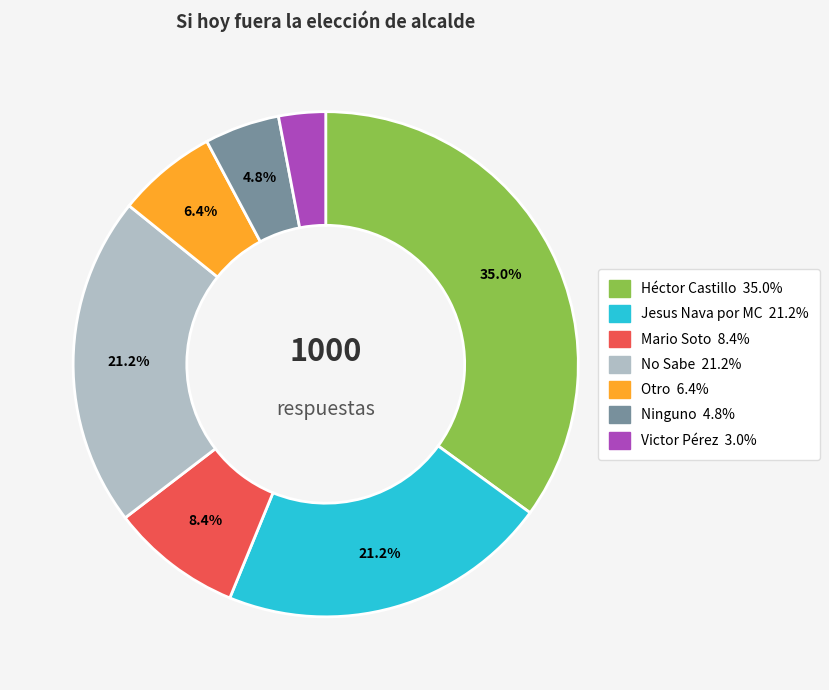

Is there any slice that represents more than half of the pie?

No